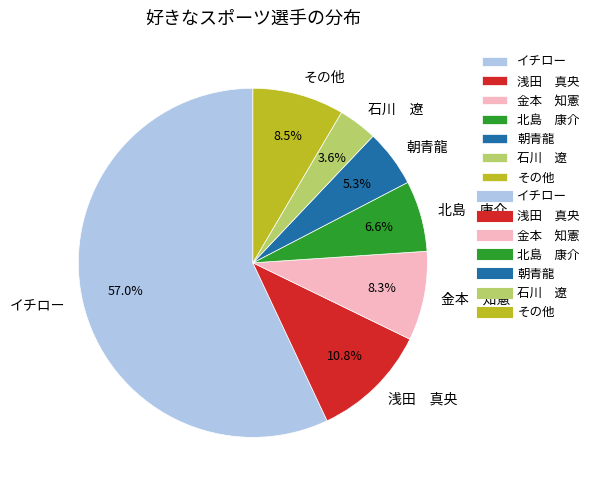

Which has a higher value, 浅田 真央 or 石川 遼?

浅田 真央